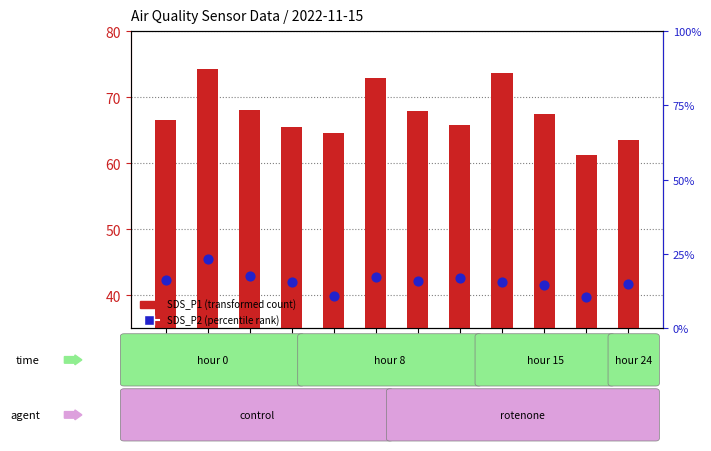

Is the value of SDS_P2 (percentile rank) at 00:11 greater than the value of SDS_P1 (transformed count) at 00:03?

No